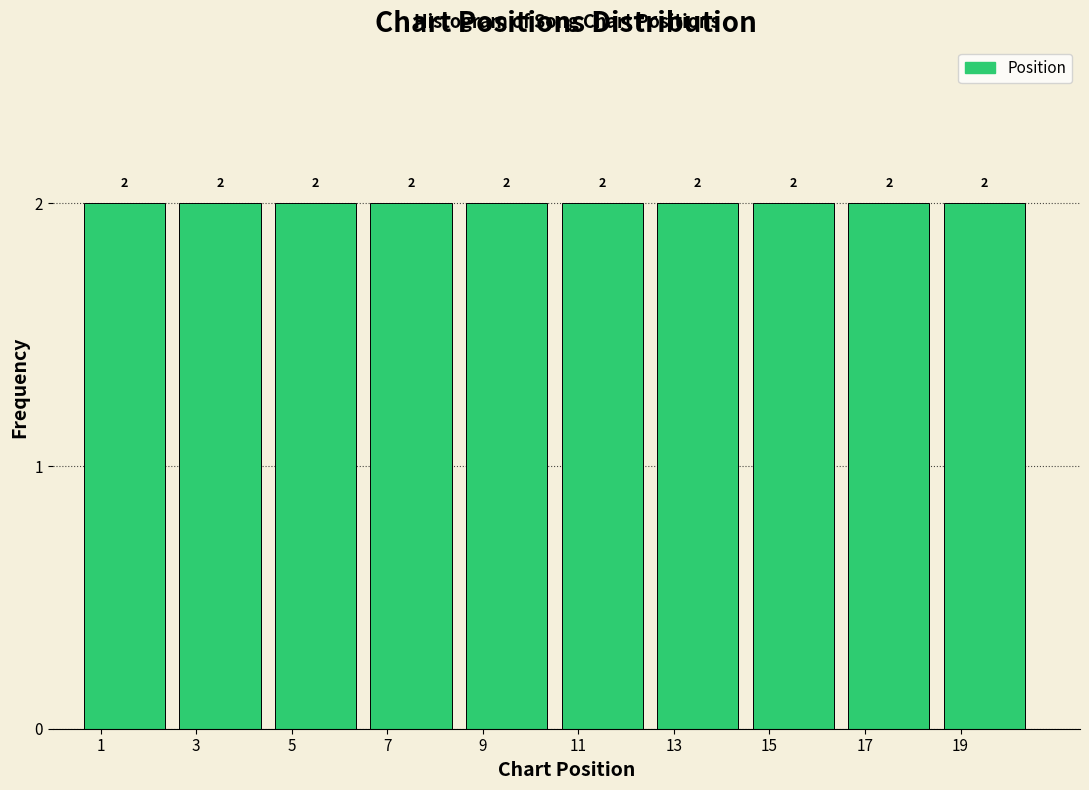

How tall is the bar that spans 4.5 to 6.5 on the x-axis?

2